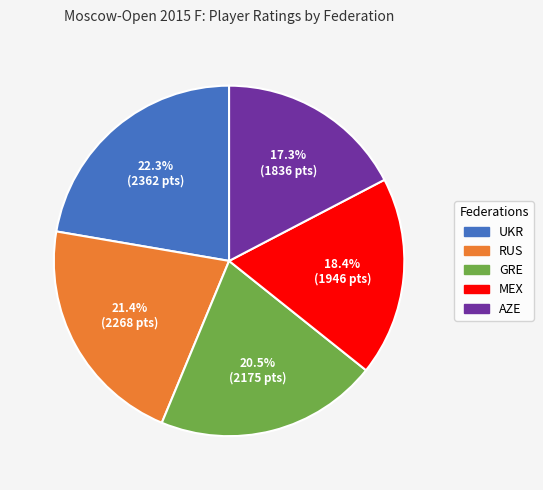

Which has a higher value, UKR or AZE?

UKR